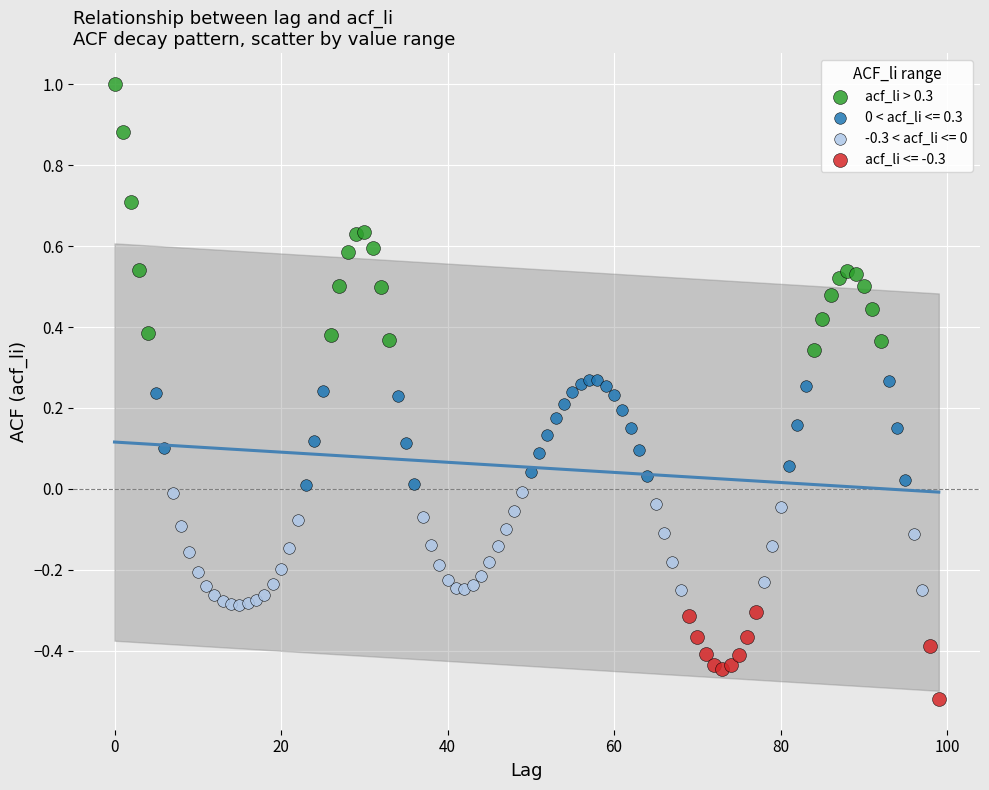

Which series reaches the minimum Y coordinate?

acf_li <= -0.3